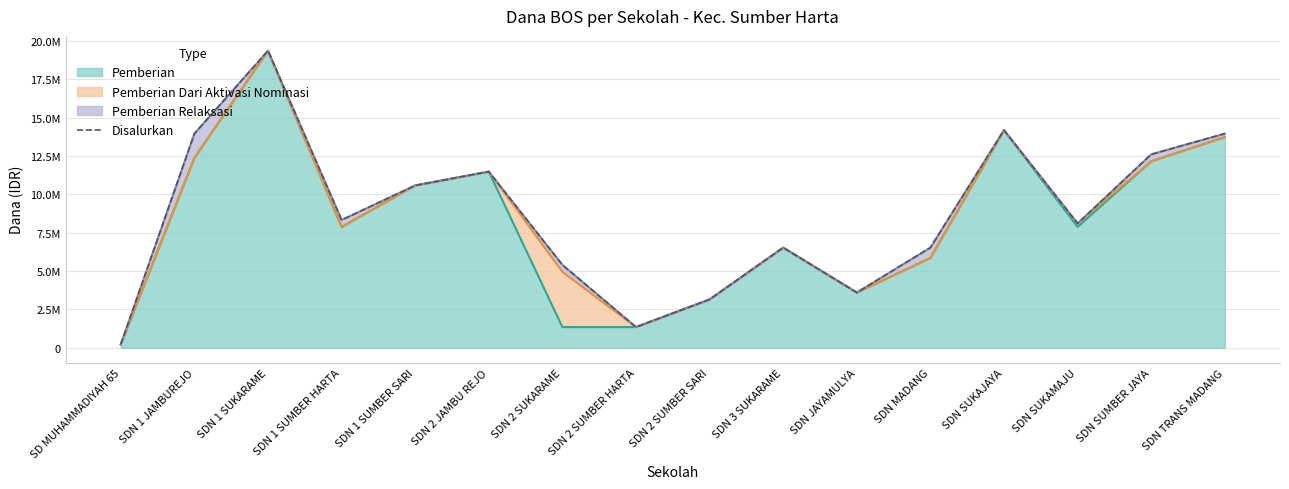

What is the change in value from SDN 1 SUKARAME to SDN TRANS MADANG?

-5400000